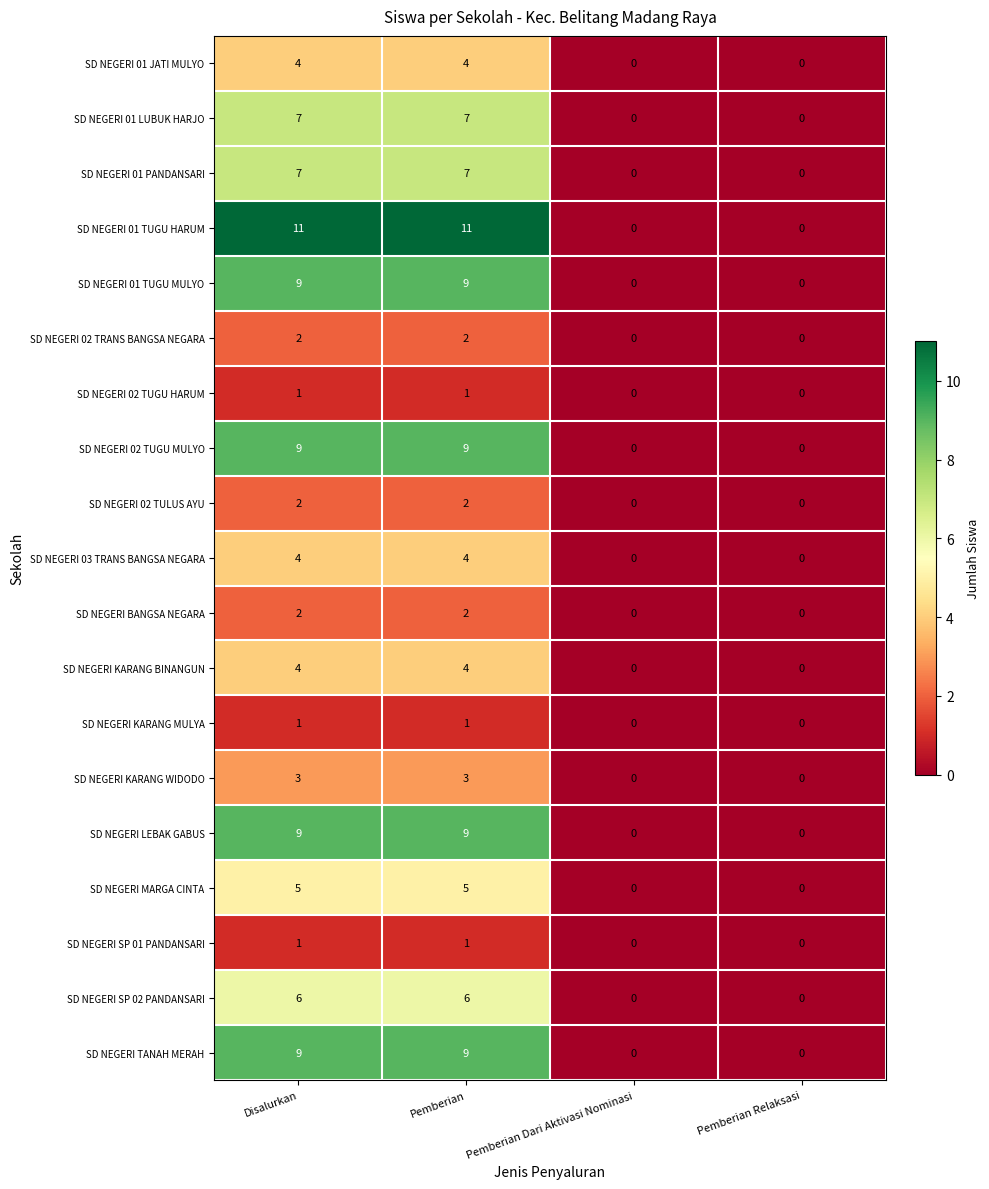

What is the sum of the SD NEGERI 03 TRANS BANGSA NEGARA values at Disalurkan and Pemberian Dari Aktivasi Nominasi?

4